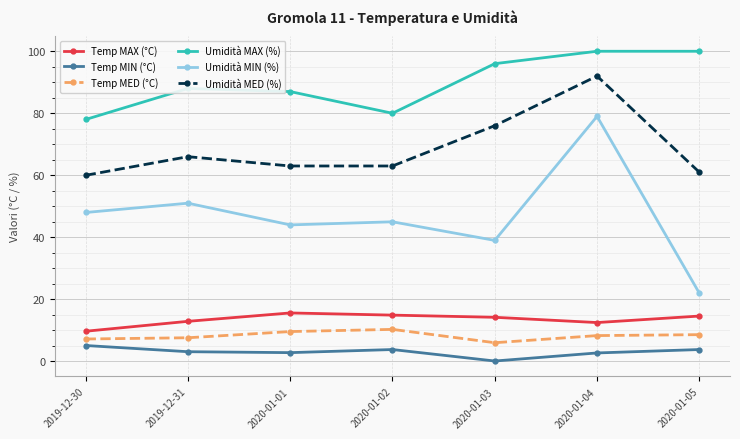

Is it true that Temp MAX (°C) equals 15.6 at 2020-01-01?

True